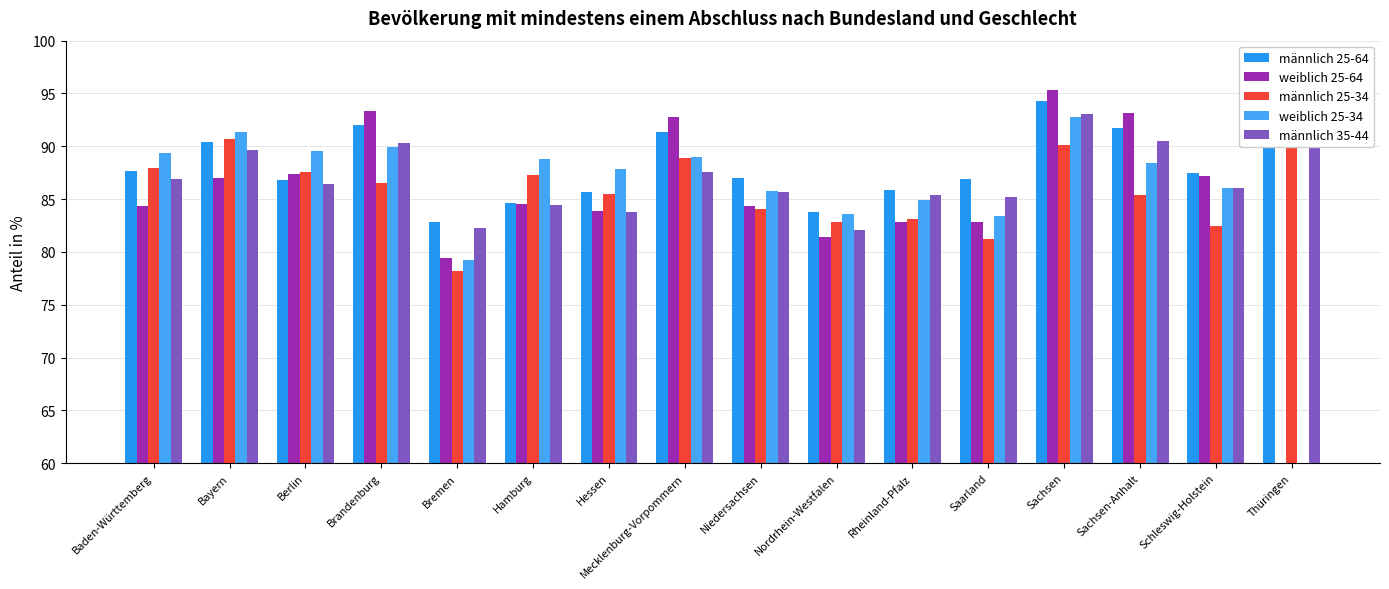

What is the label of the 8th bar from the left?

Mecklenburg-Vorpommern